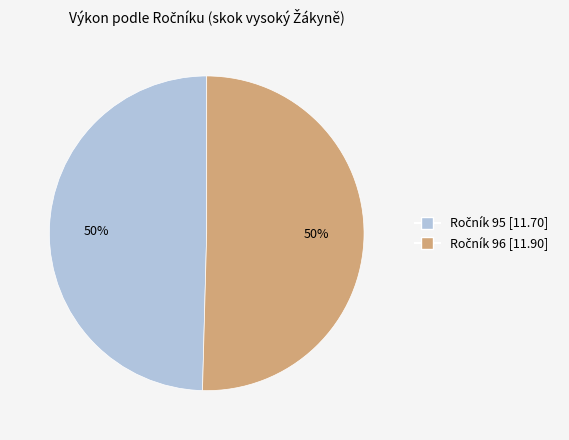

To the nearest percent, what is the average slice percentage?

50%